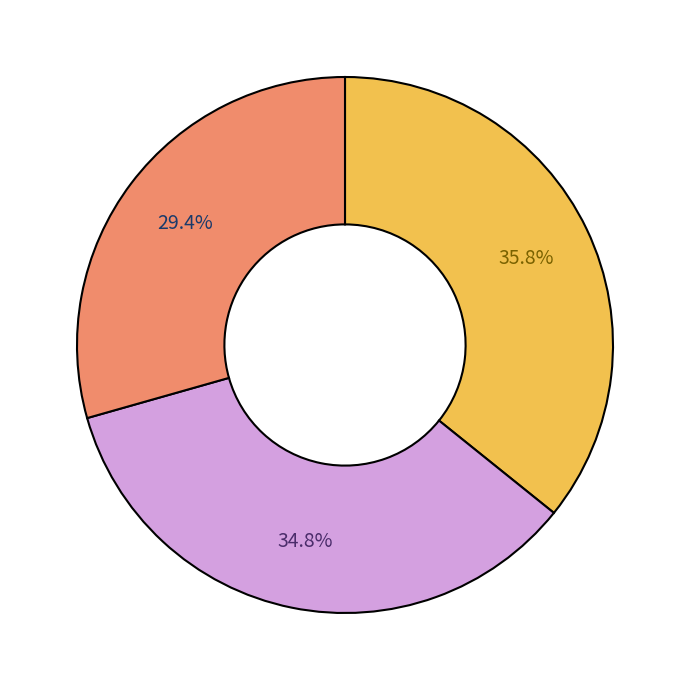

Count the number of slices in the pie.

3